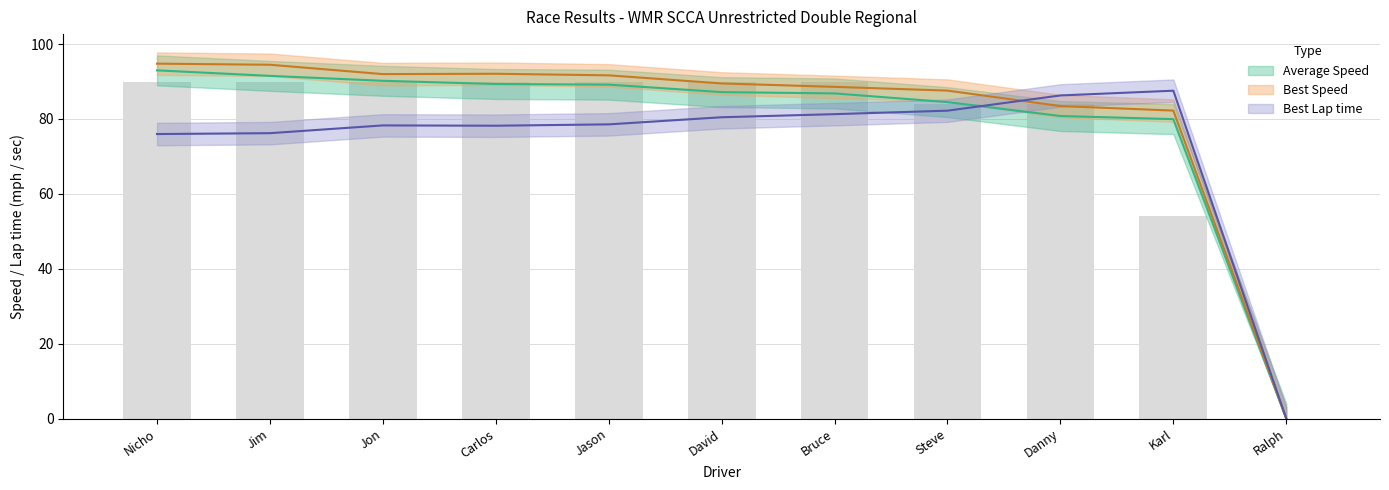

What is the sum of the Total Laps values at Steve and Karl?

138.0